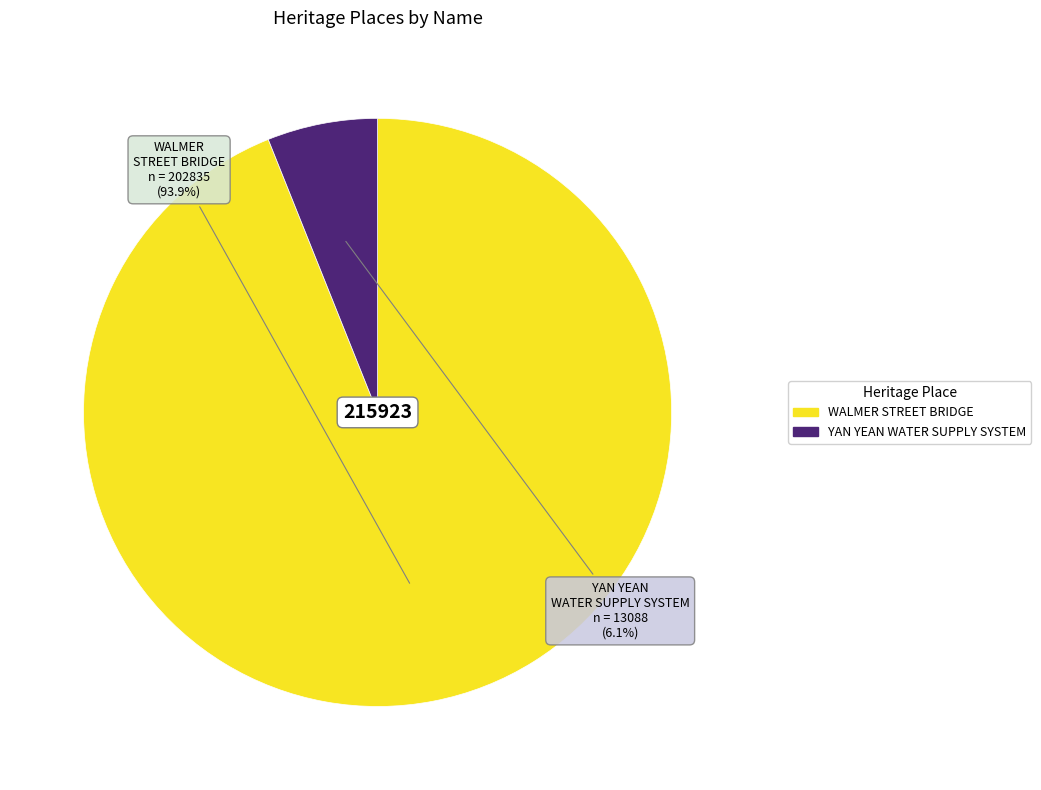

Is WALMER STREET BRIDGE the majority of the pie?

Yes